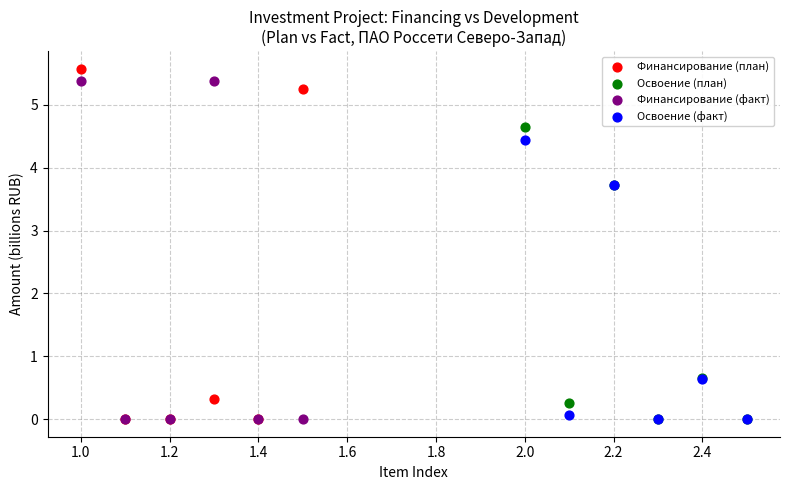

Which series contains the highest Y value?

Финансирование (план)